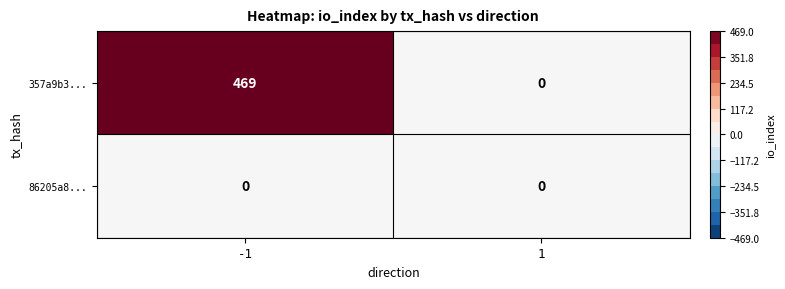

What is the sum of all 357a9b3... values?

469